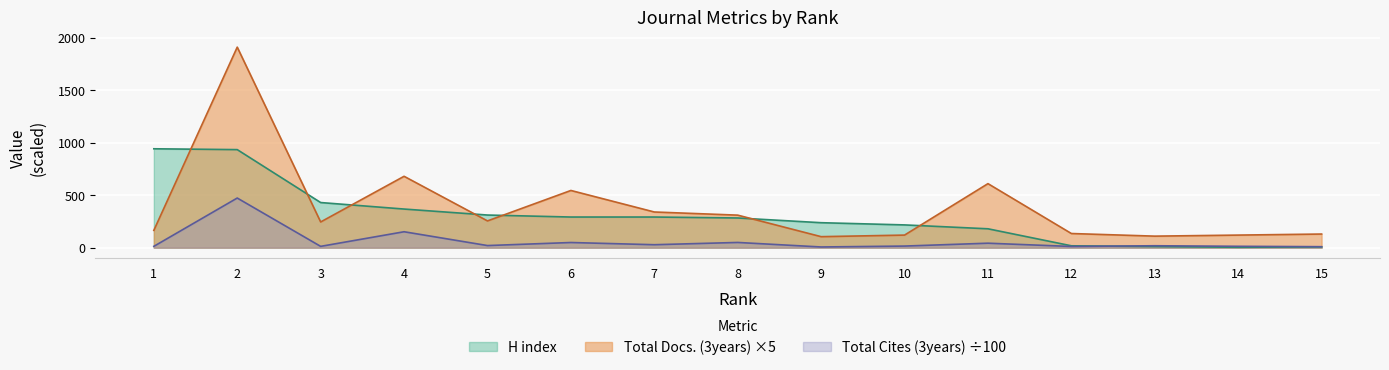

Which category has the highest value across all series?

2